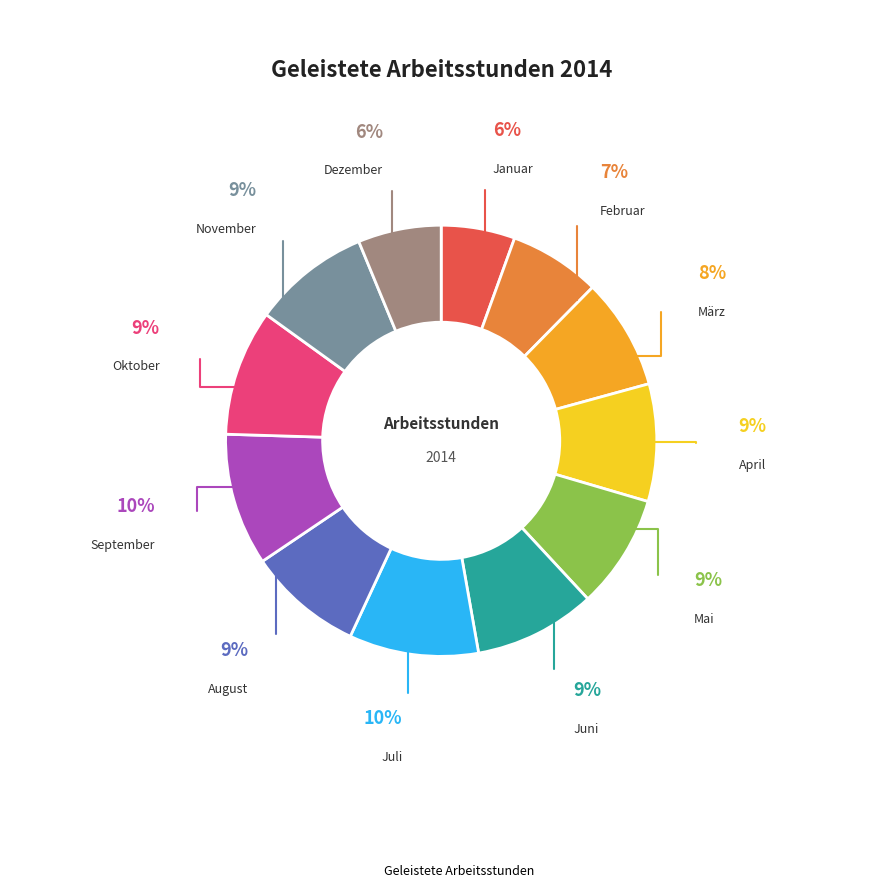

How many segments does this pie chart have?

12